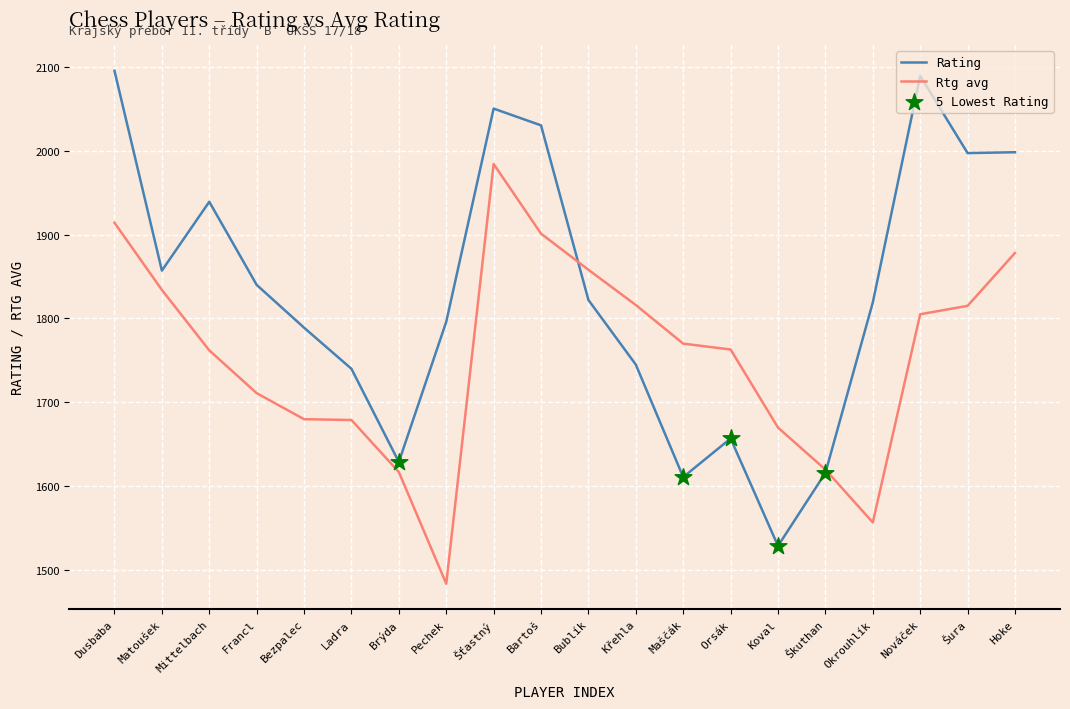

What is the total value across all series at Matoušek?

3691